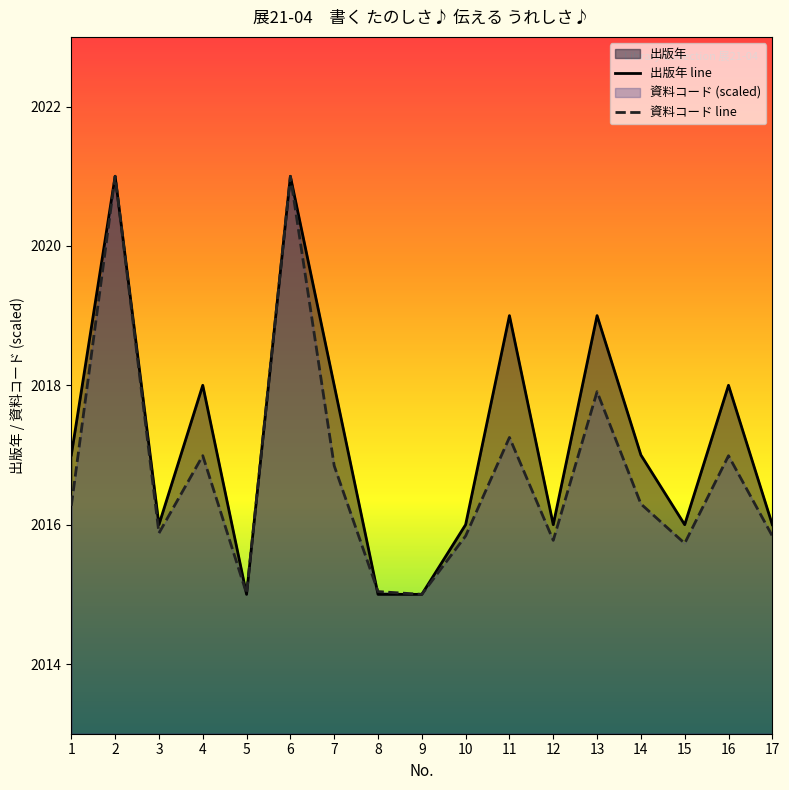

At which category is the sum across all series the highest?

2